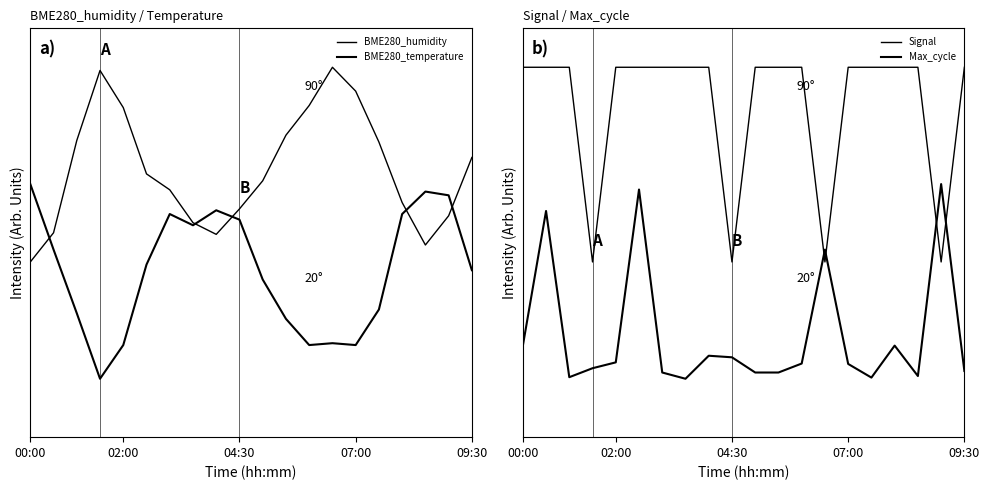

Between 17 and 7, which is larger?

7